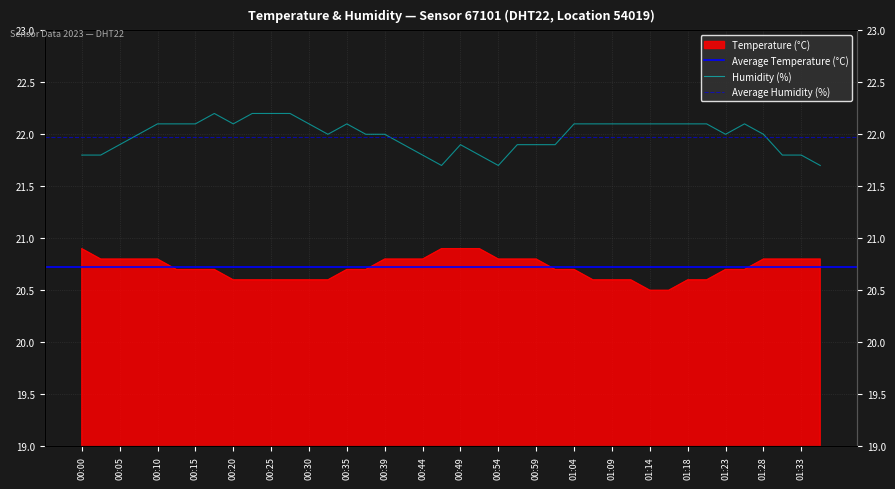

Is the value of temperature at 00:32 greater than the value of humidity at 01:16?

No